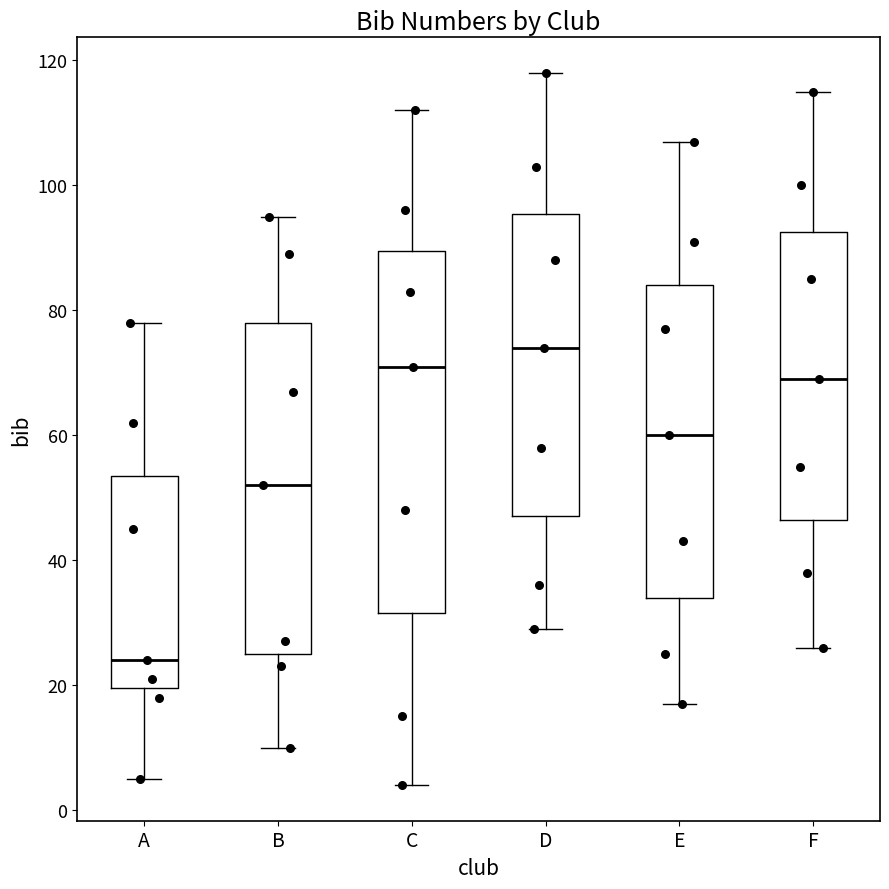

Which box's median line is the highest?

D